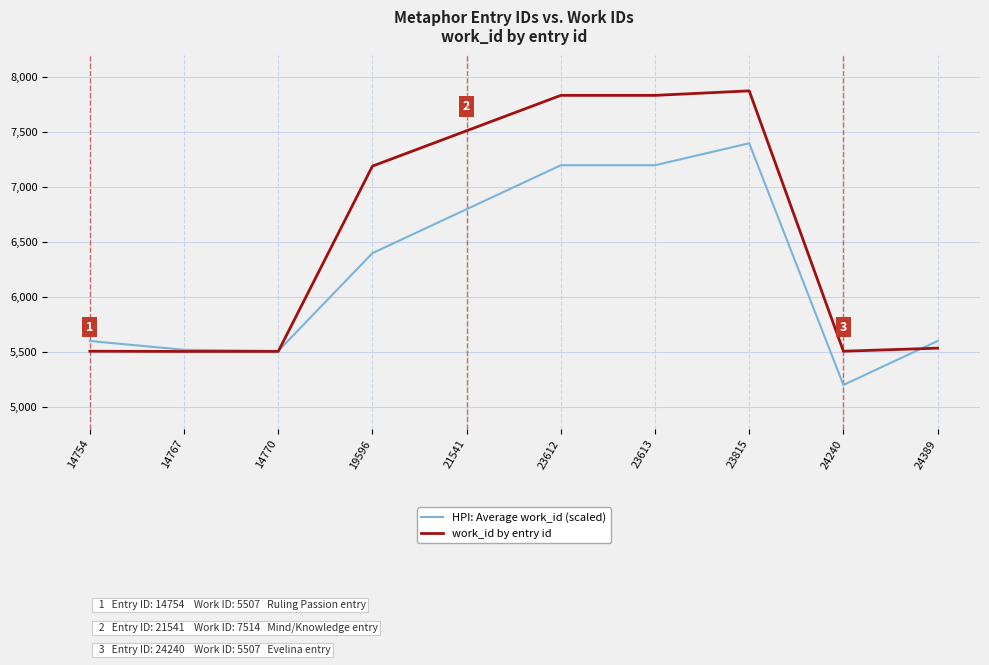

List the series in order of their peak value, highest first.

work_id by entry id, HPI: Average work_id (scaled)